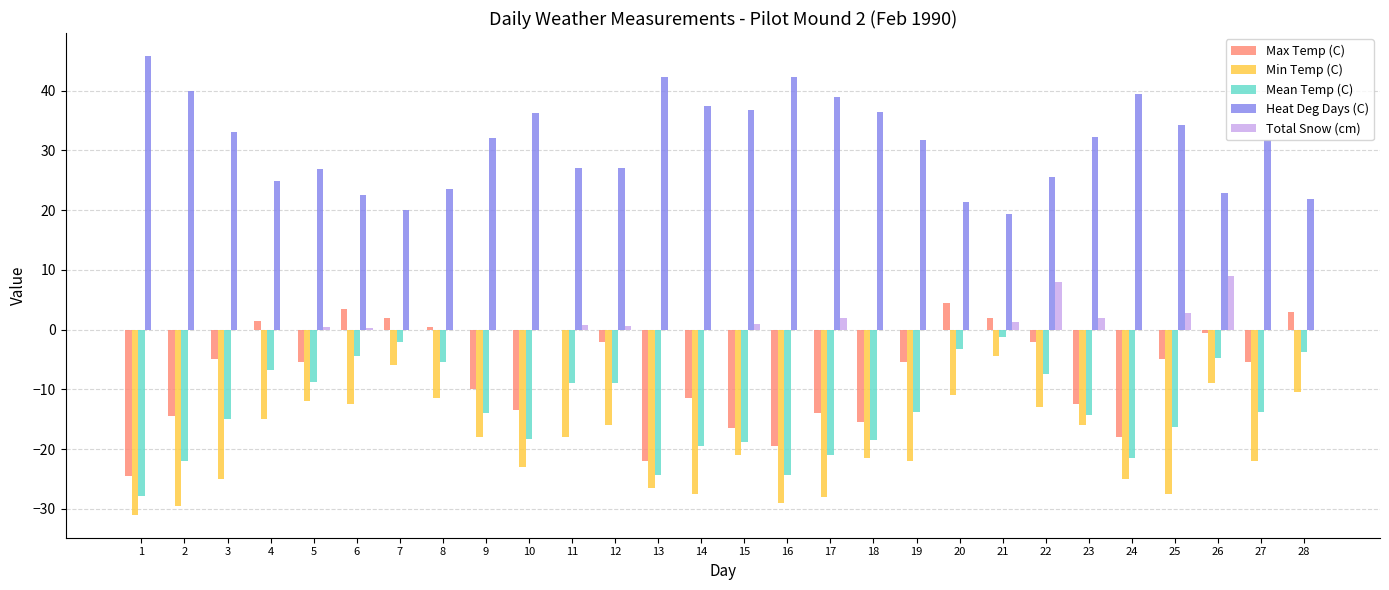

What is the highest value of the Min Temp (C) series?

-4.5